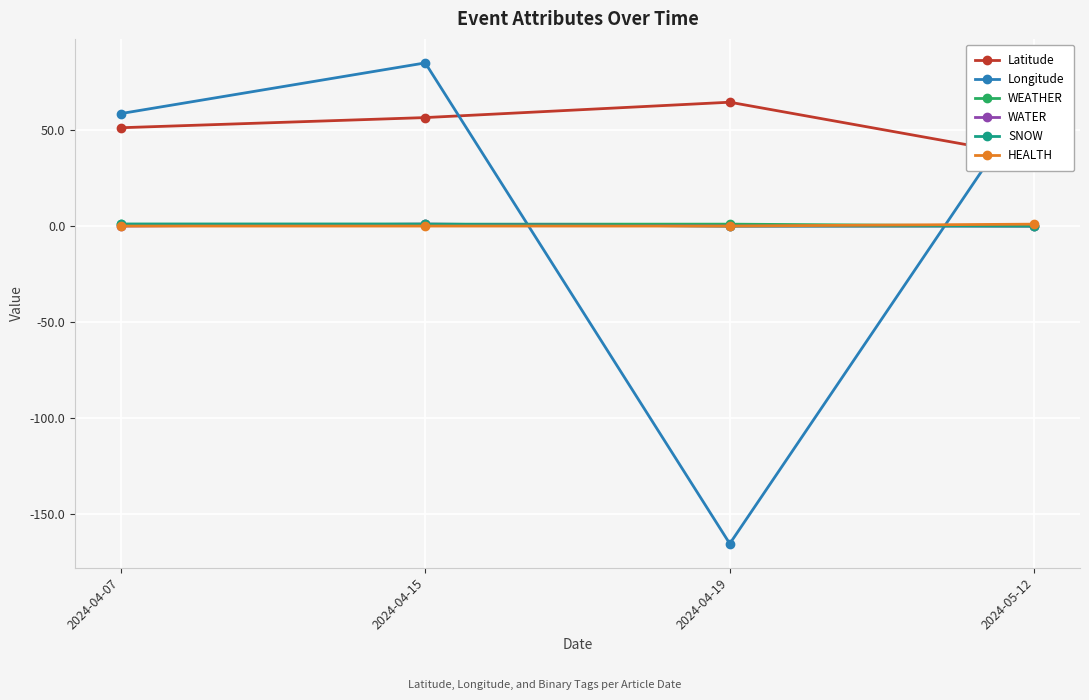

What is the label of the 2nd point from the right?

2024-04-19